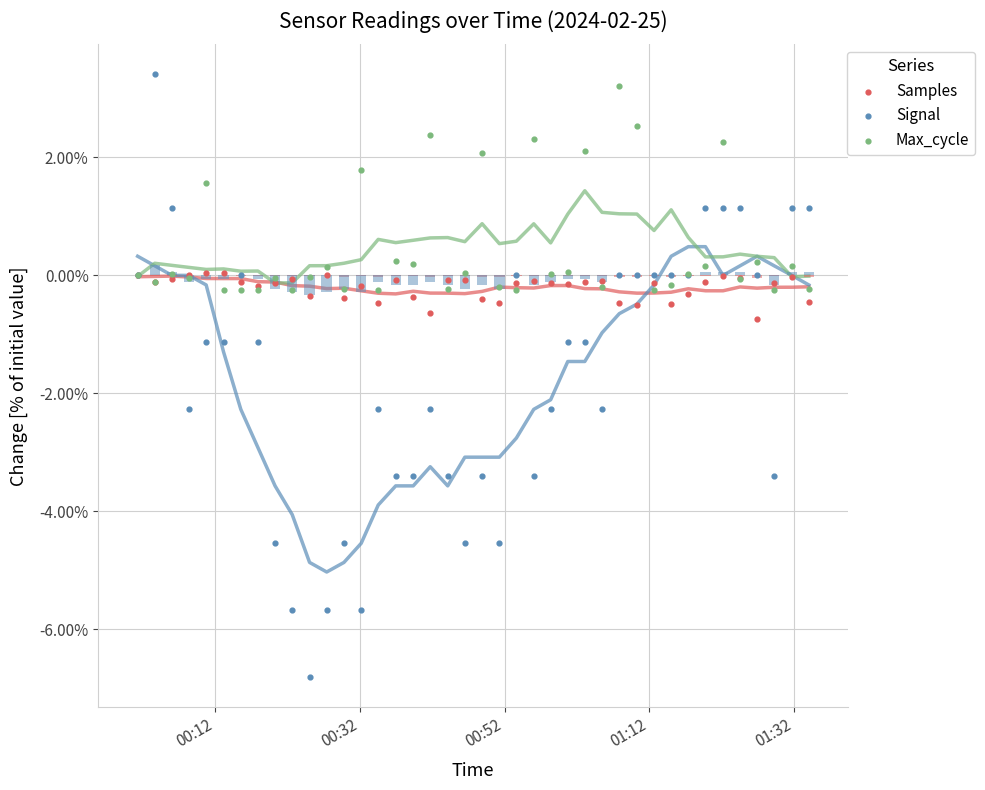

Which series reaches the minimum Y coordinate?

Signal